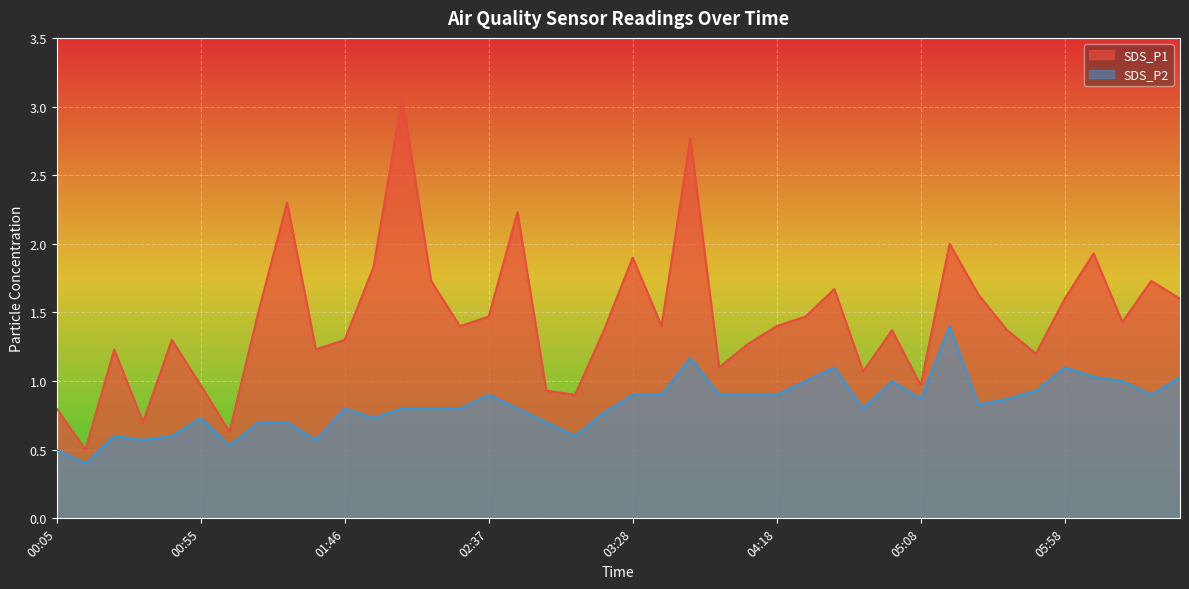

What is the value of the SDS_P1 point at the 33rd from the left?

1.6